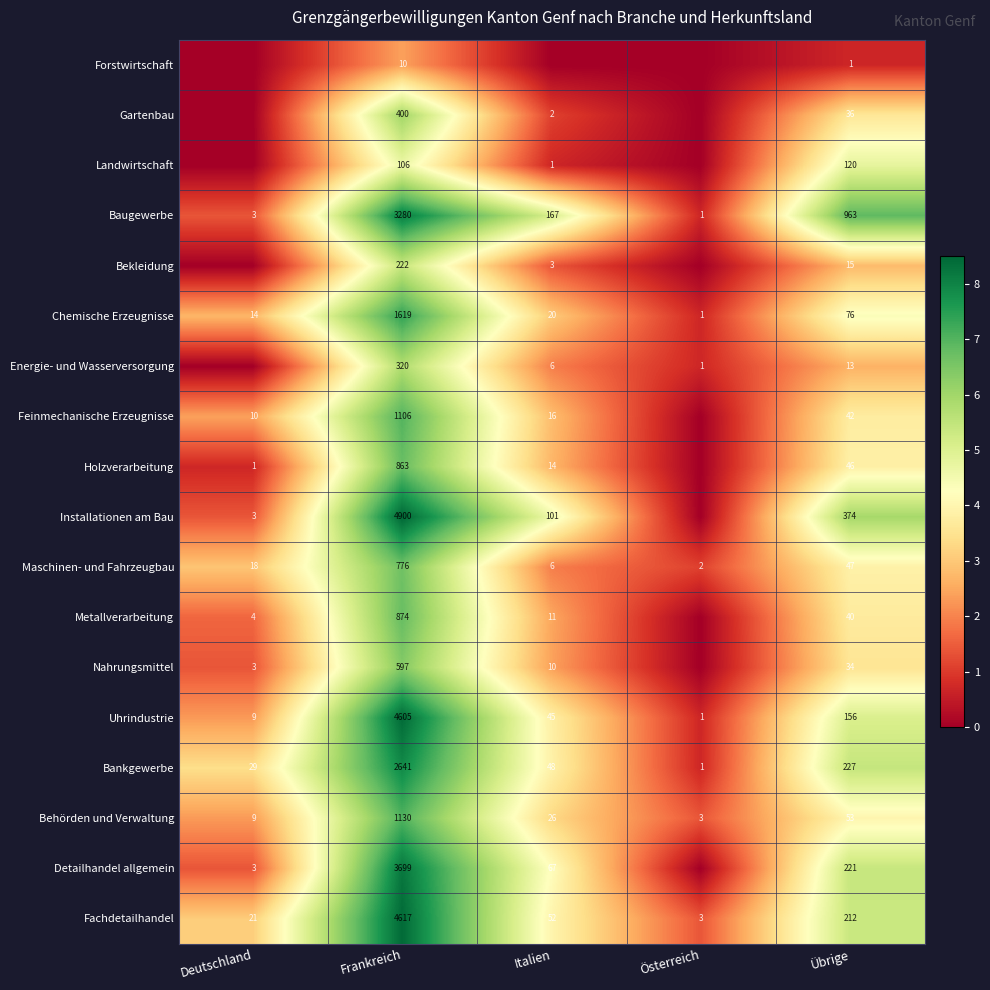

Rank the categories by Maschinen- und Fahrzeugbau value from lowest to highest.

Österreich, Italien, Deutschland, Übrige, Frankreich